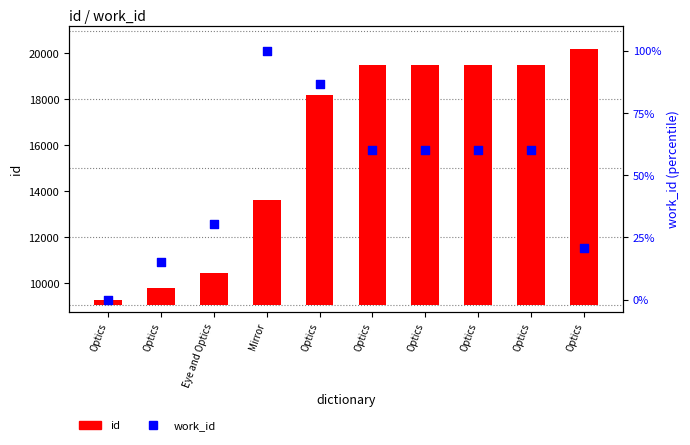

Is the value of work_id at Optics greater than the value of id at Optics?

No